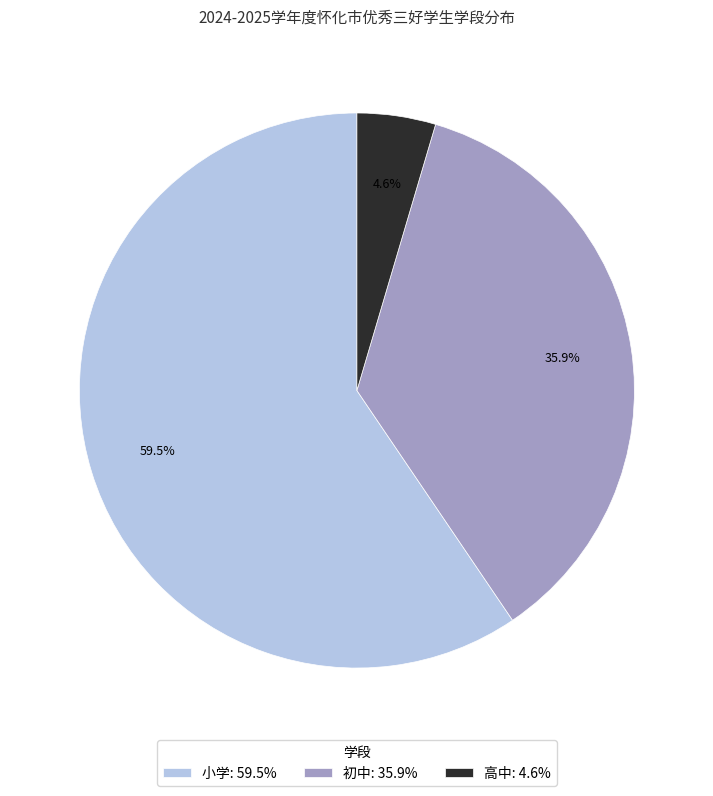

How much of the chart is everything except 高中?

95.4%